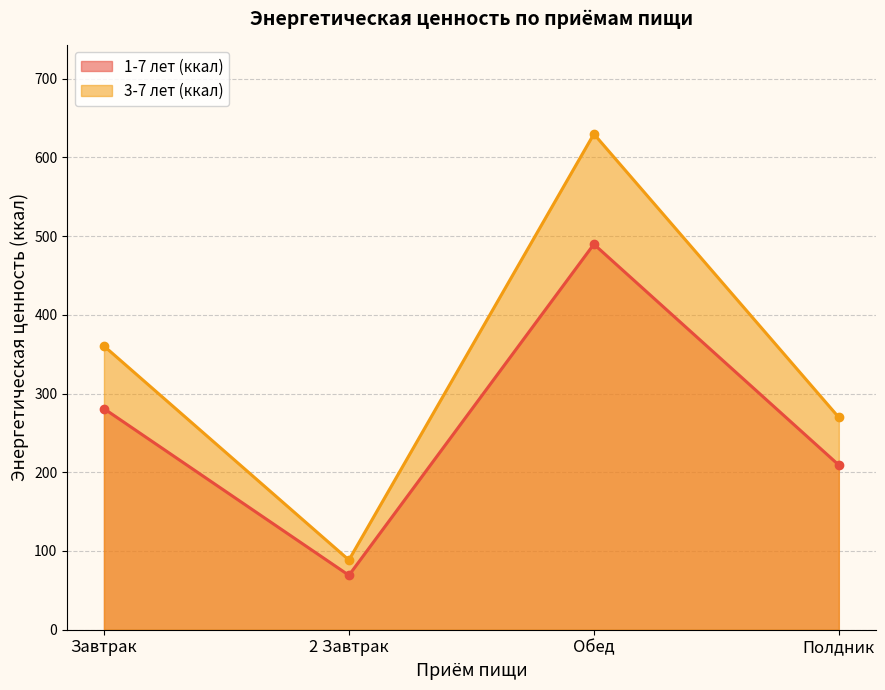

True or false: 3-7 лет (ккал) and 1-7 лет (ккал) cross at least once.

False